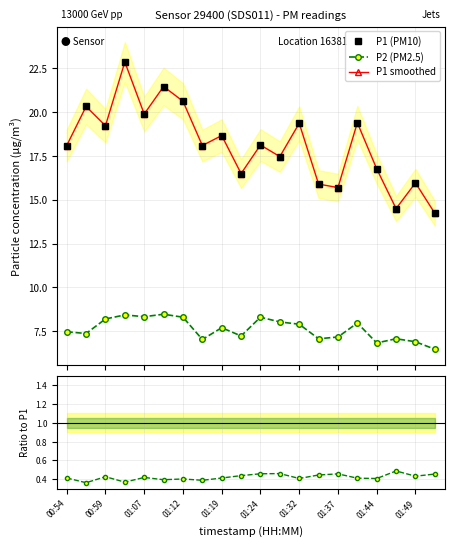

Count the number of categories in the chart.

20